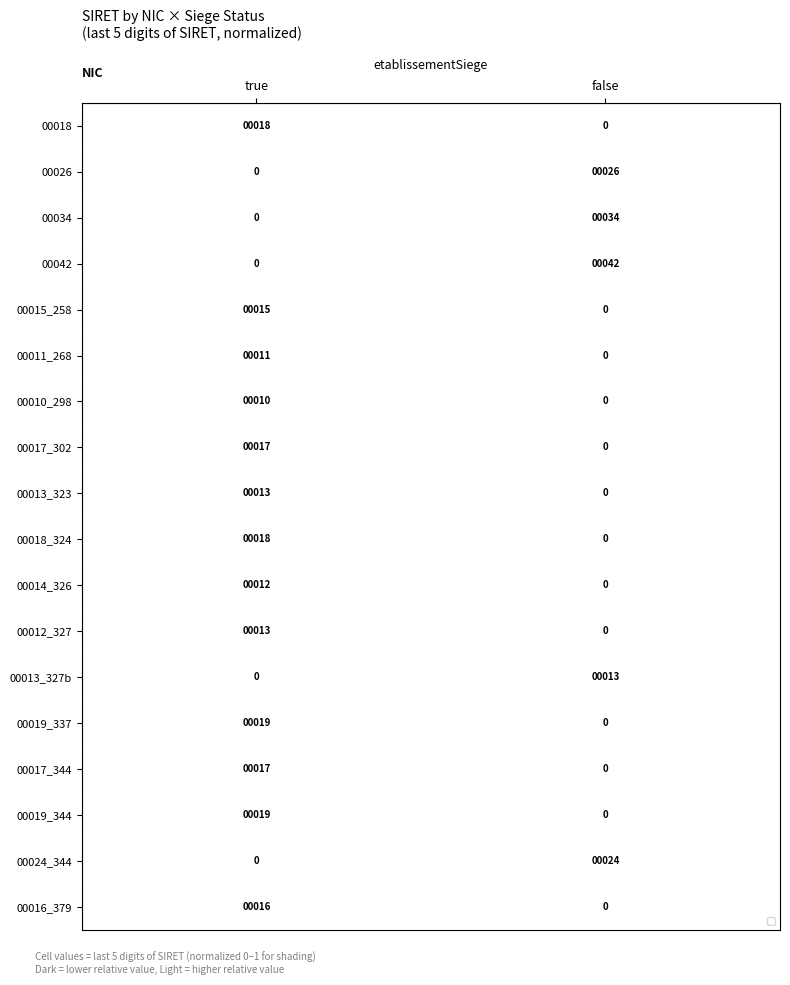

Rank the categories by 00010_298 value from highest to lowest.

true, false